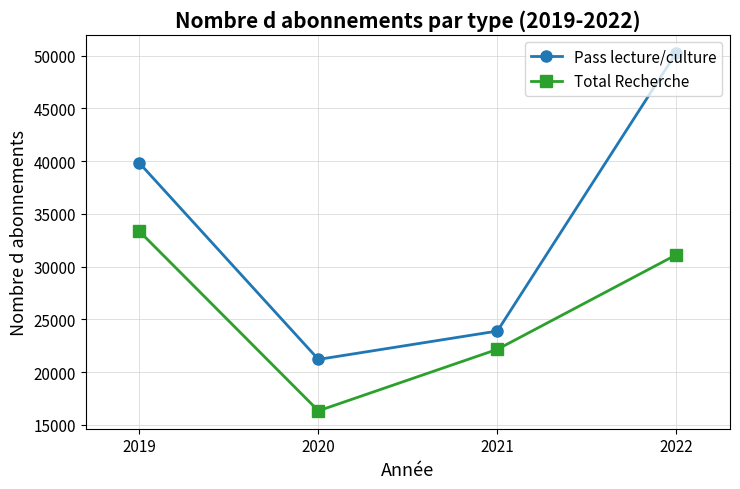

Reading left to right, what are all the values shown in this chart?

Pass lecture/culture: 2019=39805	2020=21204	2021=23891	2022=50272
Total Recherche: 2019=33335	2020=16333	2021=22159	2022=31121